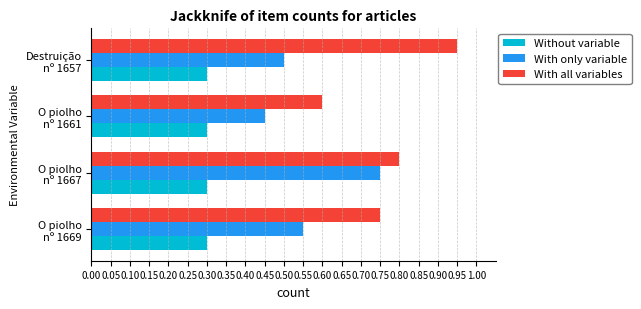

Which series has the largest range (max minus min)?

With all variables